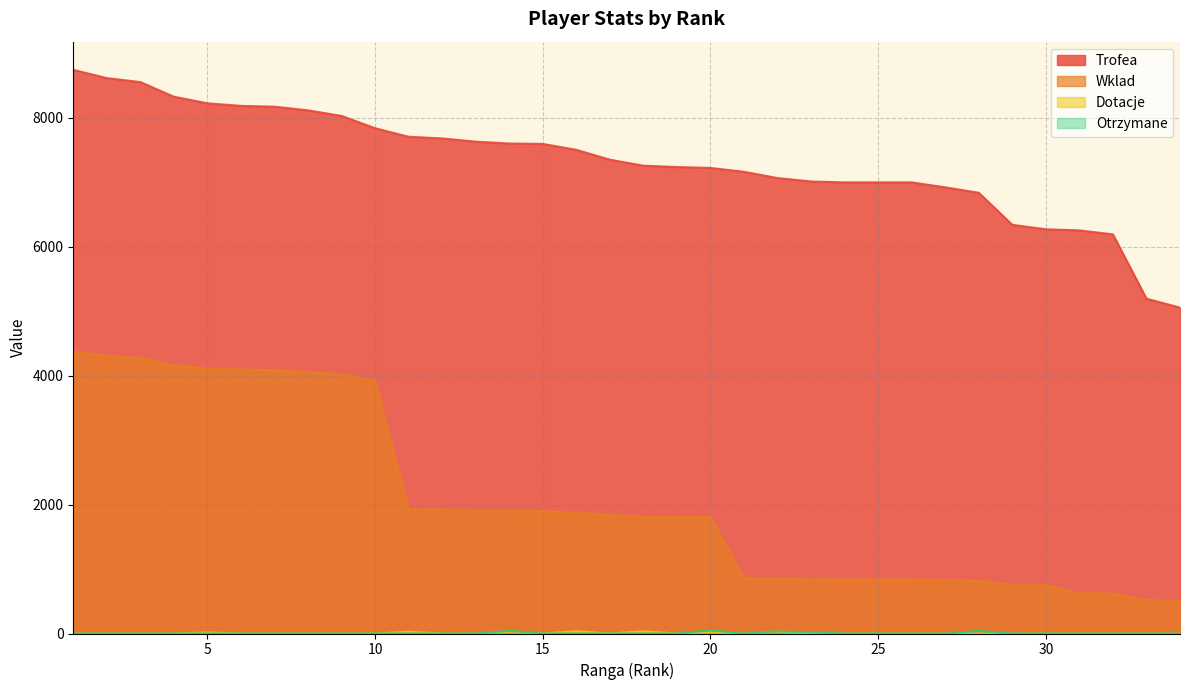

In Otrzymane, how many points are higher than both neighbors (excluding endpoints)?

4